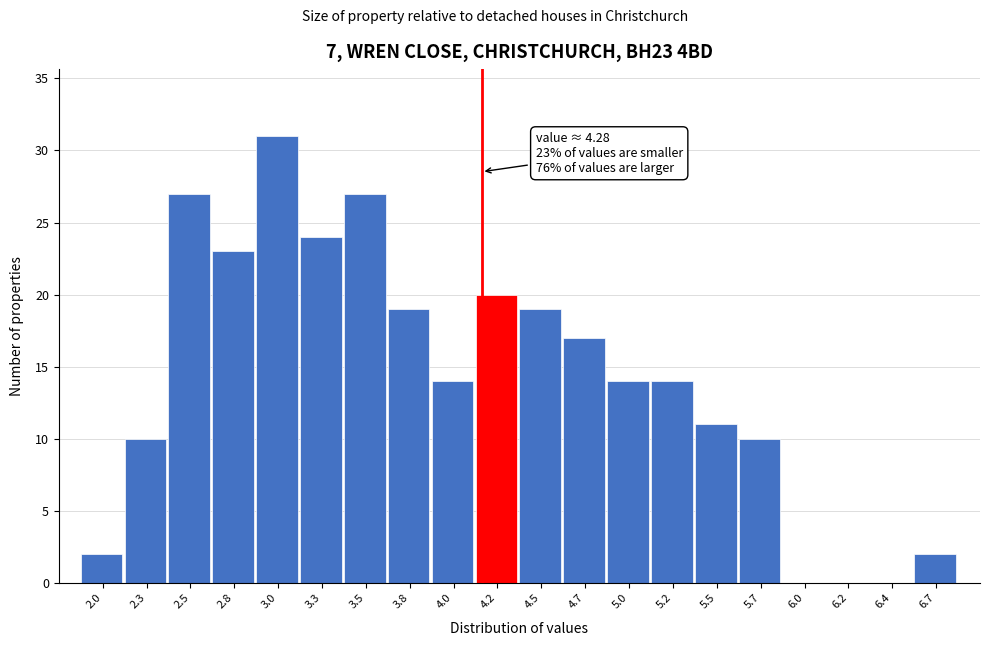

Reading left to right, transcribe all the data shown in this chart.

2.0=2	2.3=10	2.5=27	2.8=23	3.0=31	3.3=24	3.5=27	3.8=19	4.0=14	4.2=20	4.5=19	4.7=17	5.0=14	5.2=14	5.5=11	5.7=10	6.0=0	6.2=0	6.4=0	6.7=2